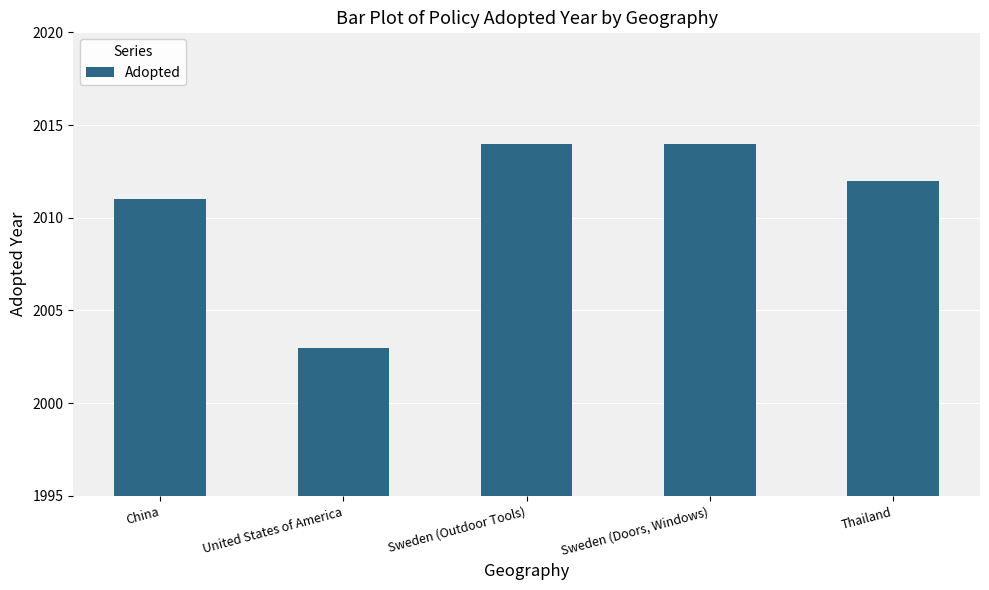

Where is the data nearest to the value 2008?

China